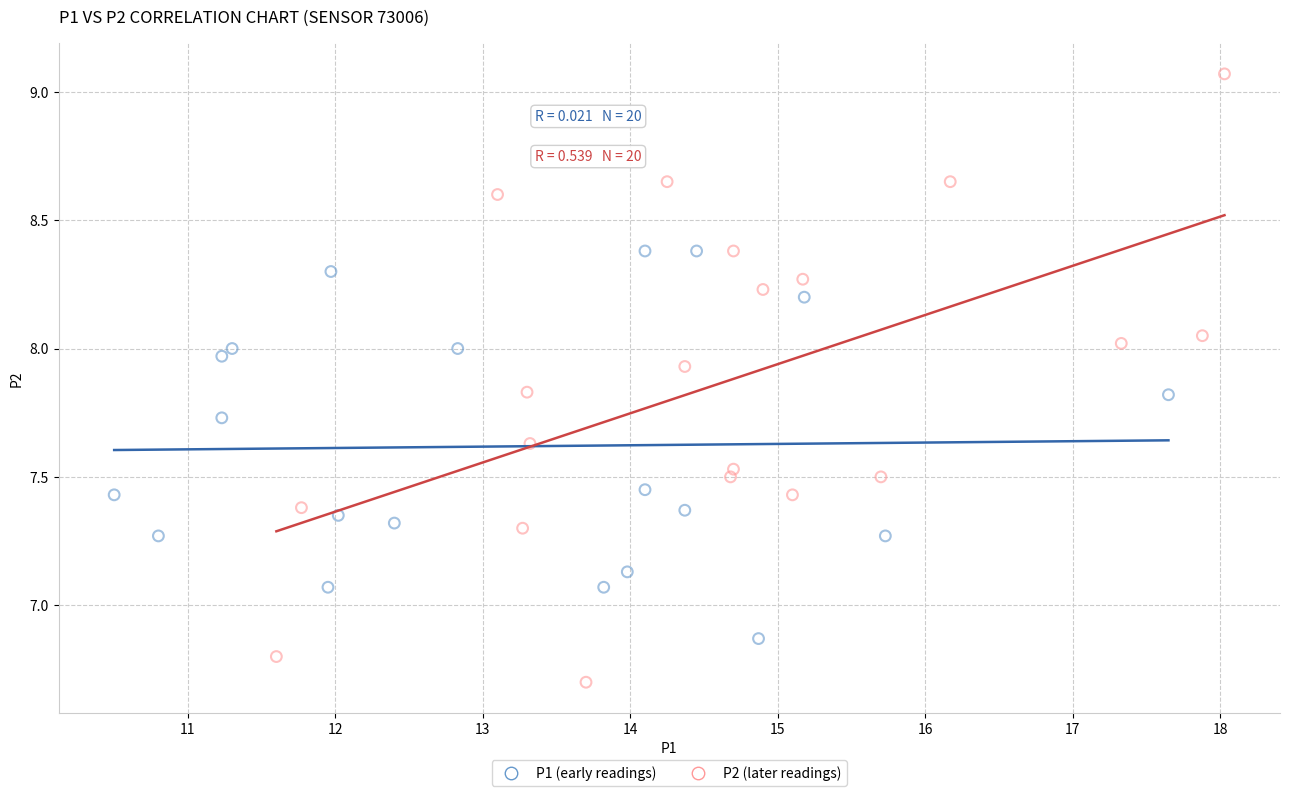

Which series reaches the maximum Y coordinate?

P2 (later readings)